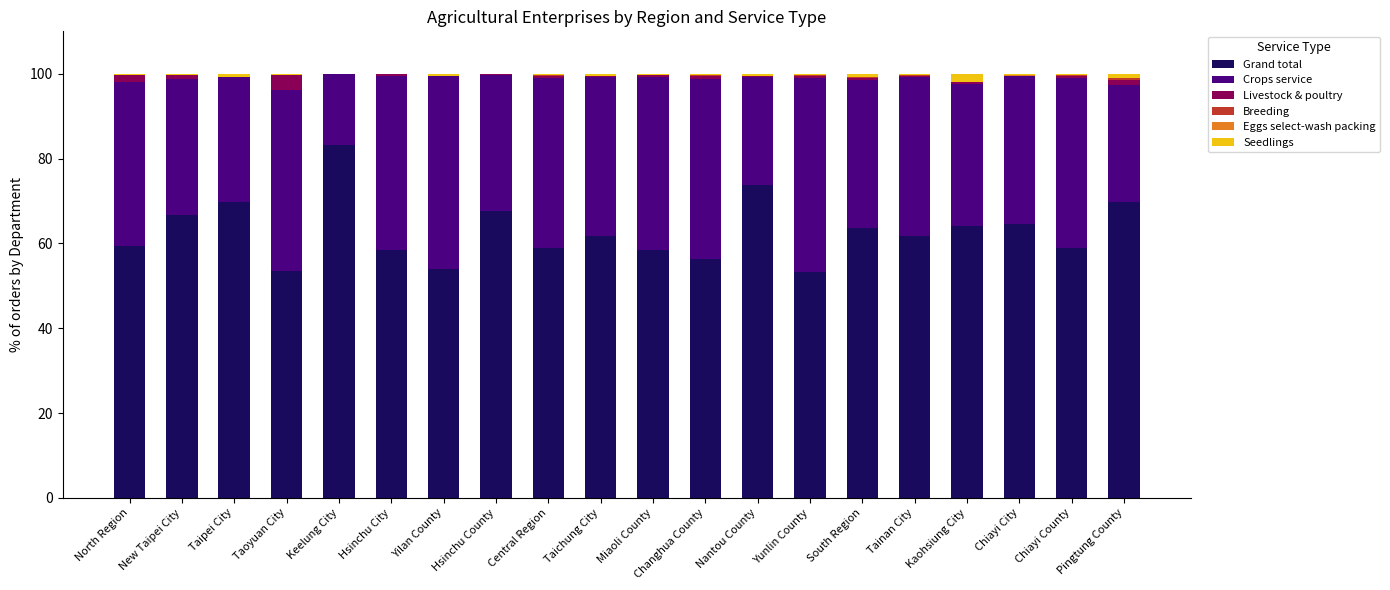

Which category has the highest value in the Grand total series?

Keelung City